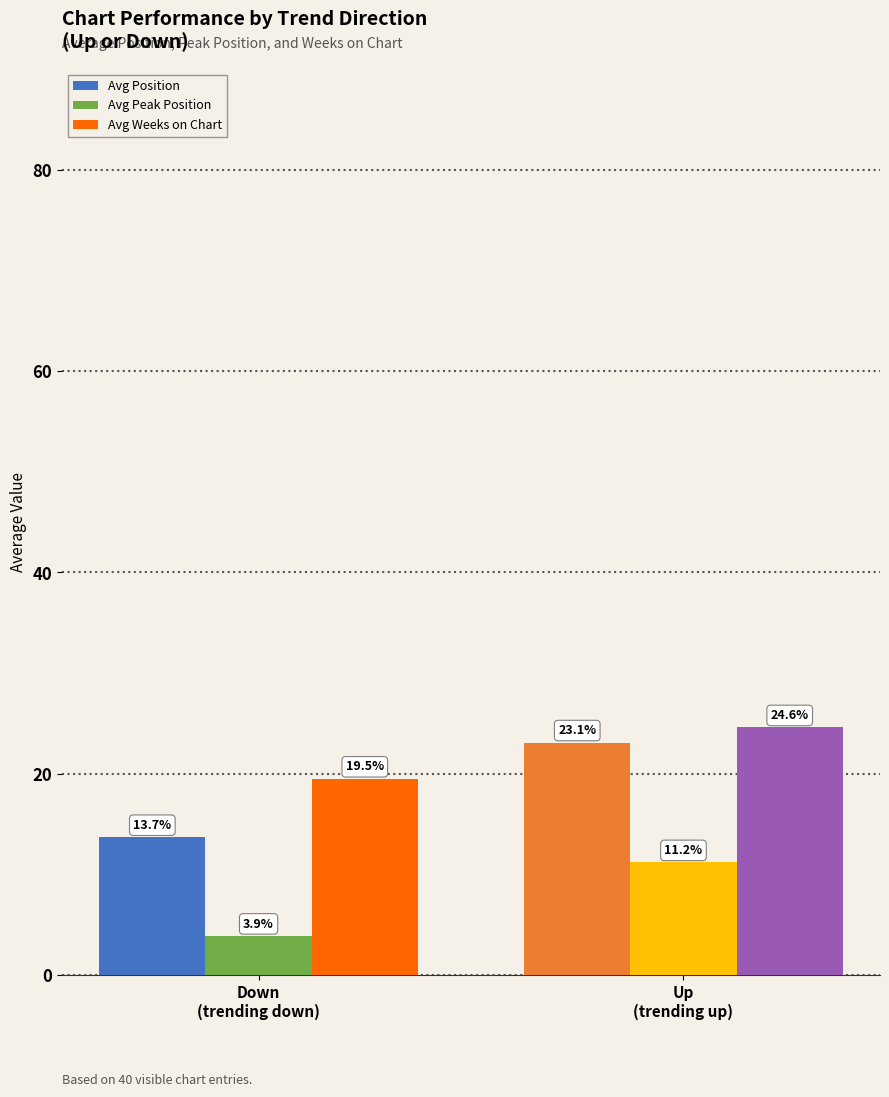

Rank the categories by Avg Peak Position value from highest to lowest.

Up
(trending up), Down
(trending down)